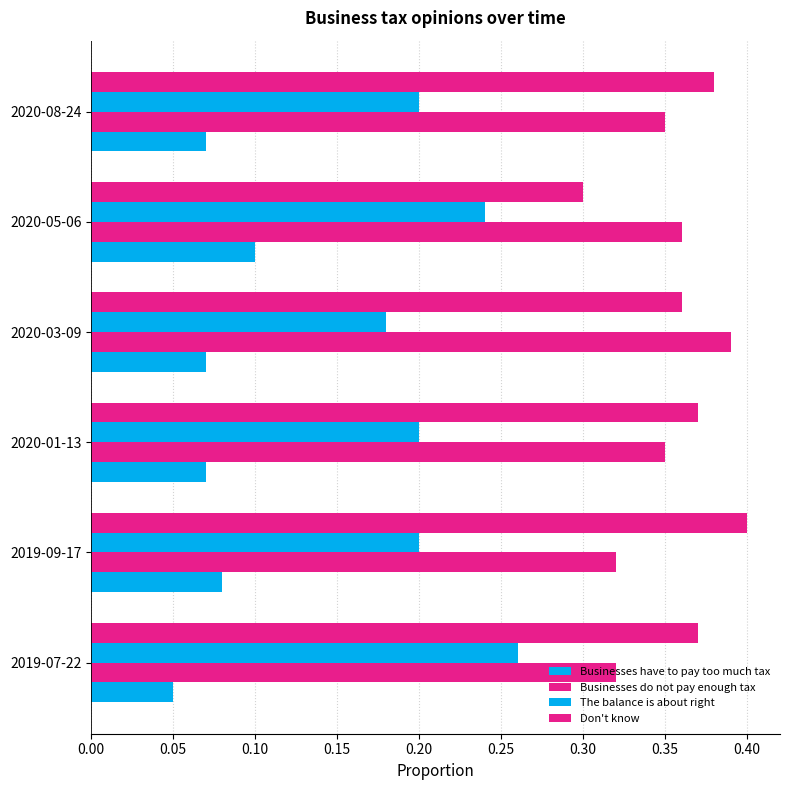

Count the number of categories in the chart.

6